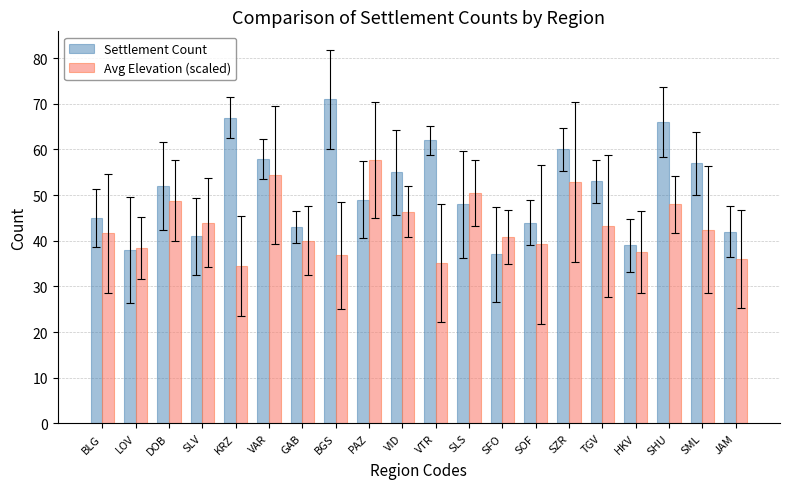

What is the difference between the maximum and minimum values in the Settlement Count series?

34.0